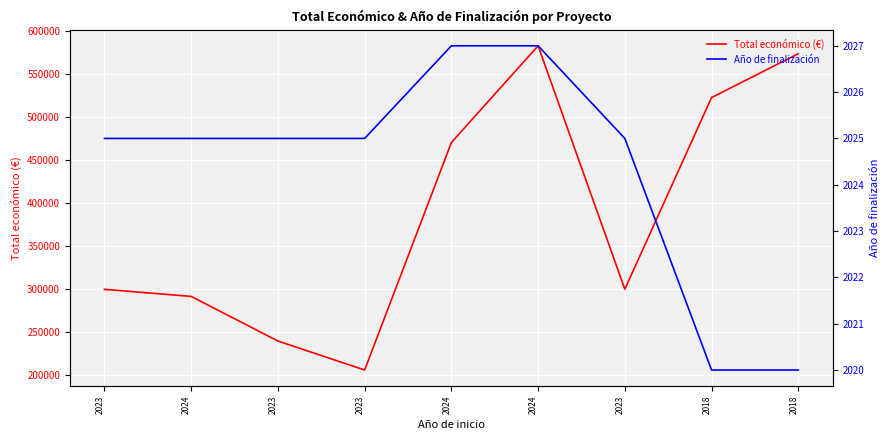

Which series has the largest total across all categories?

Total económico (€)